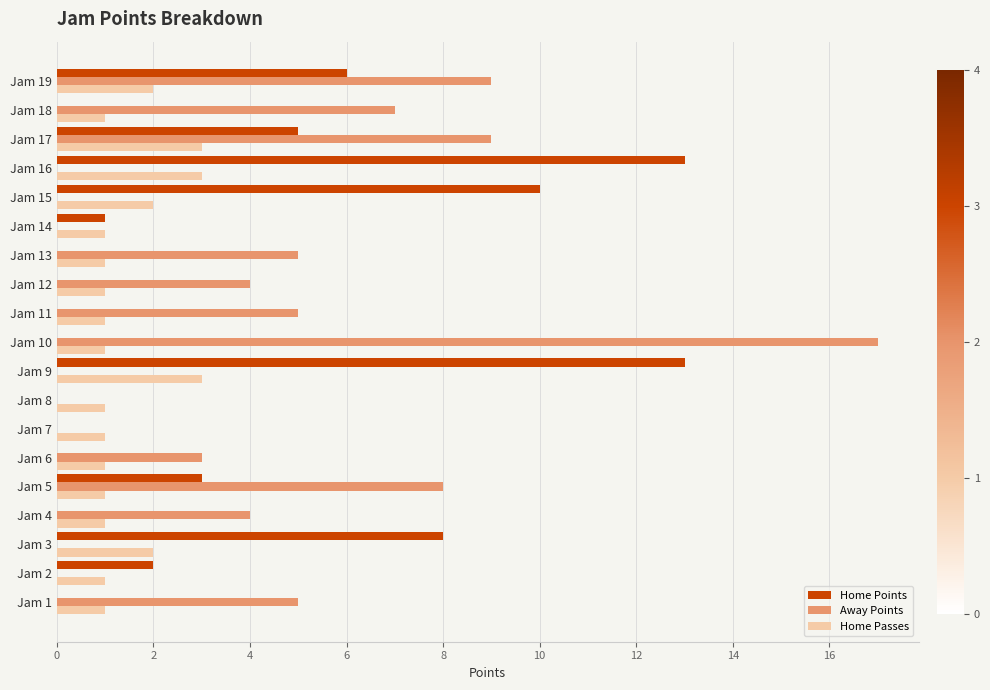

Where is Home Points nearest to the value 6?

Jam 19